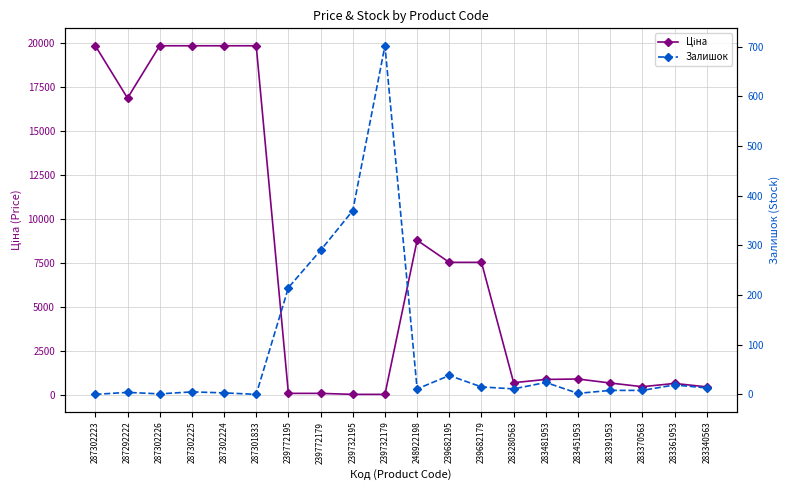

At which category is the sum across all series the highest?

287302225